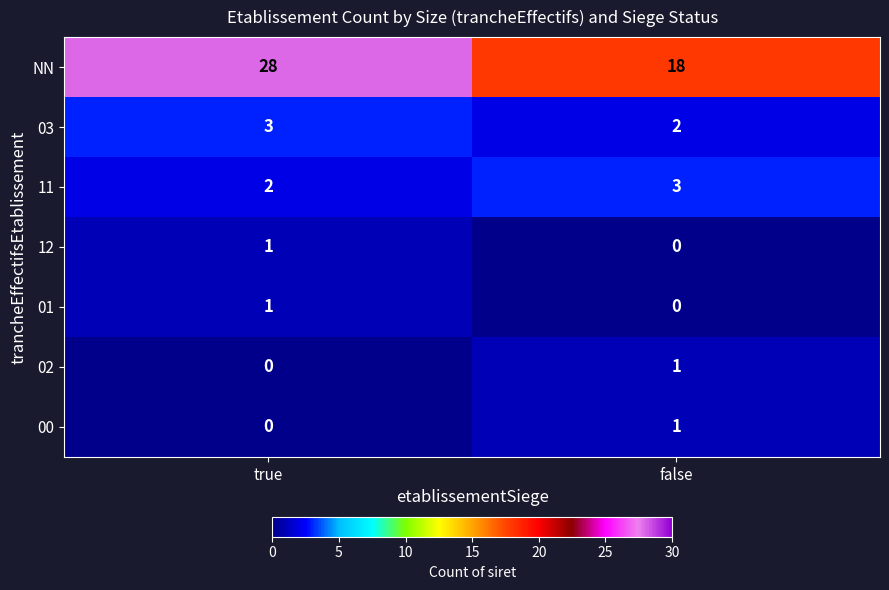

Reading right to left, what are all the values shown in this chart?

NN: 18	28
03: 2	3
11: 3	2
12: 0	1
01: 0	1
02: 1	0
00: 1	0